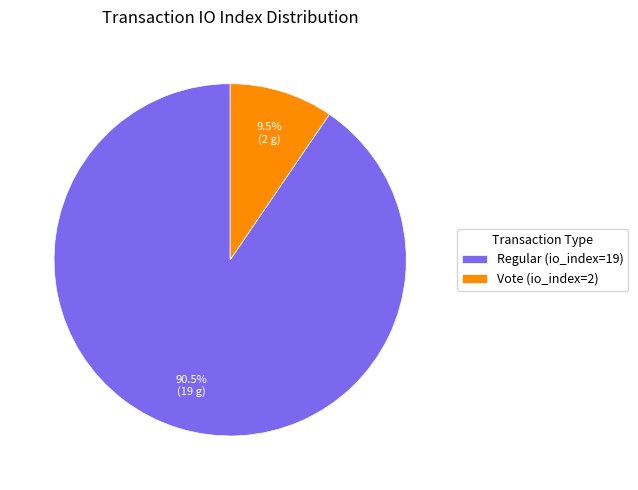

Combined, do Regular (io_index=19) and Vote (io_index=2) account for over 50%?

Yes